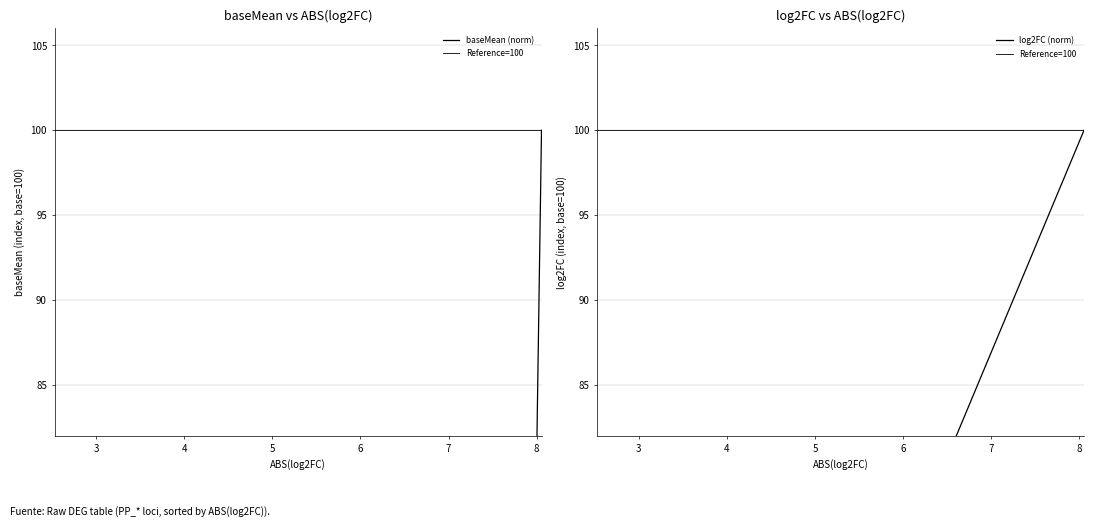

What is the average value of the log2FC series?

17.8